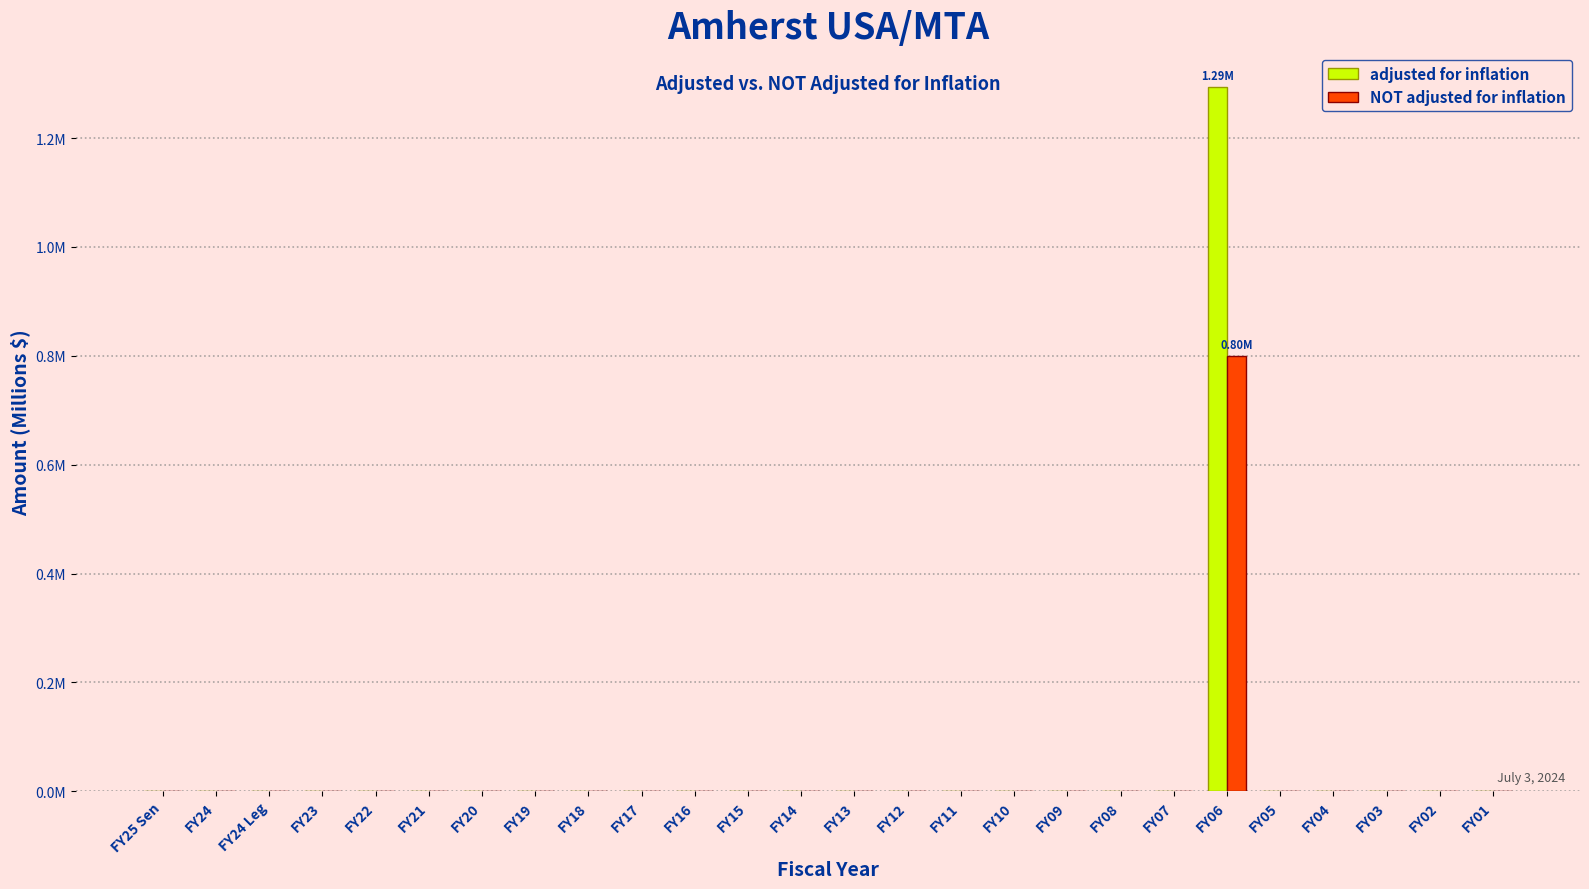

Is it true that NOT adjusted for inflation equals 0.5 at FY20?

False